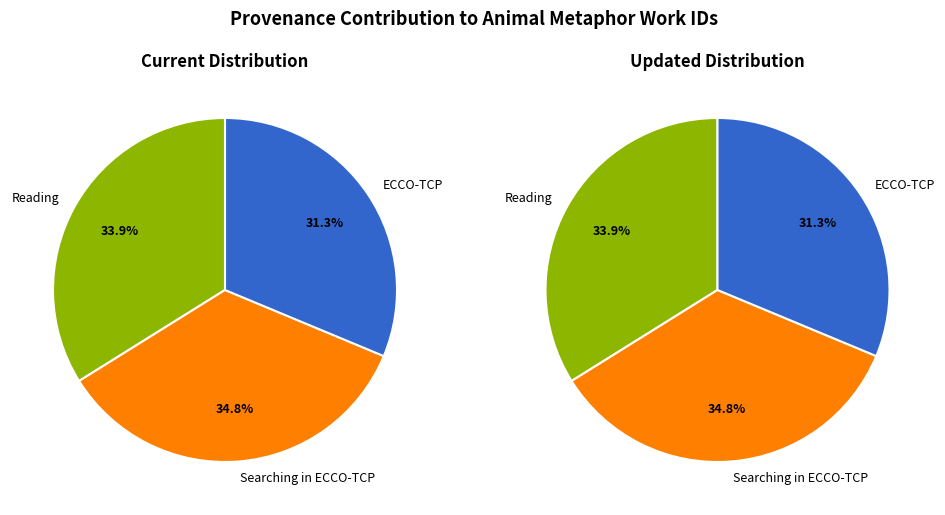

Which category has the smallest portion of the pie?

ECCO-TCP